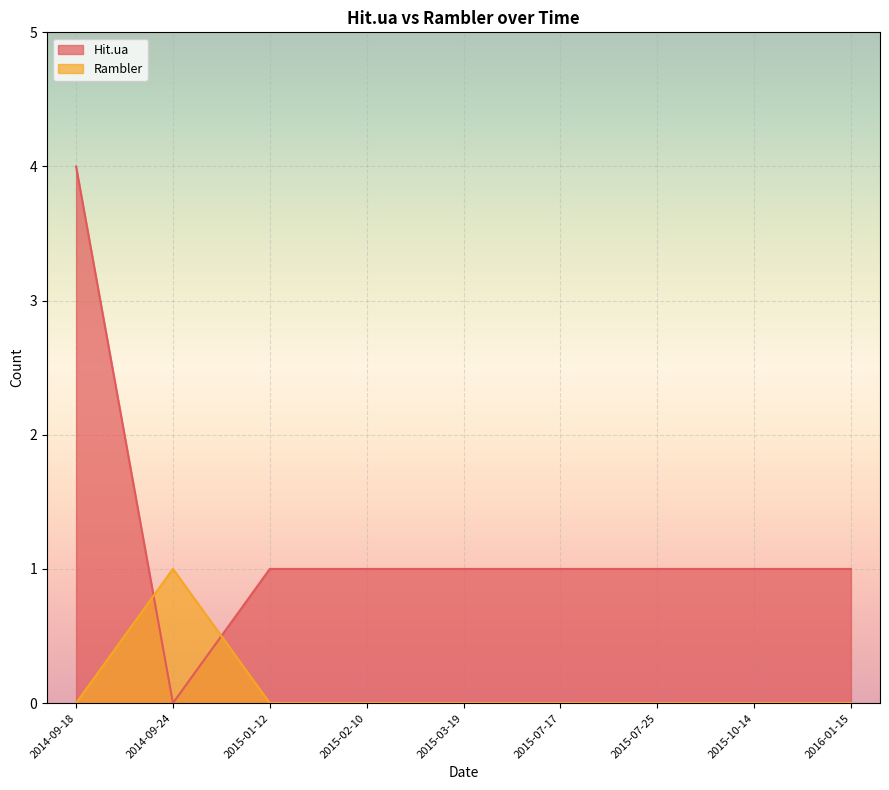

What is the maximum value shown in the chart?

4